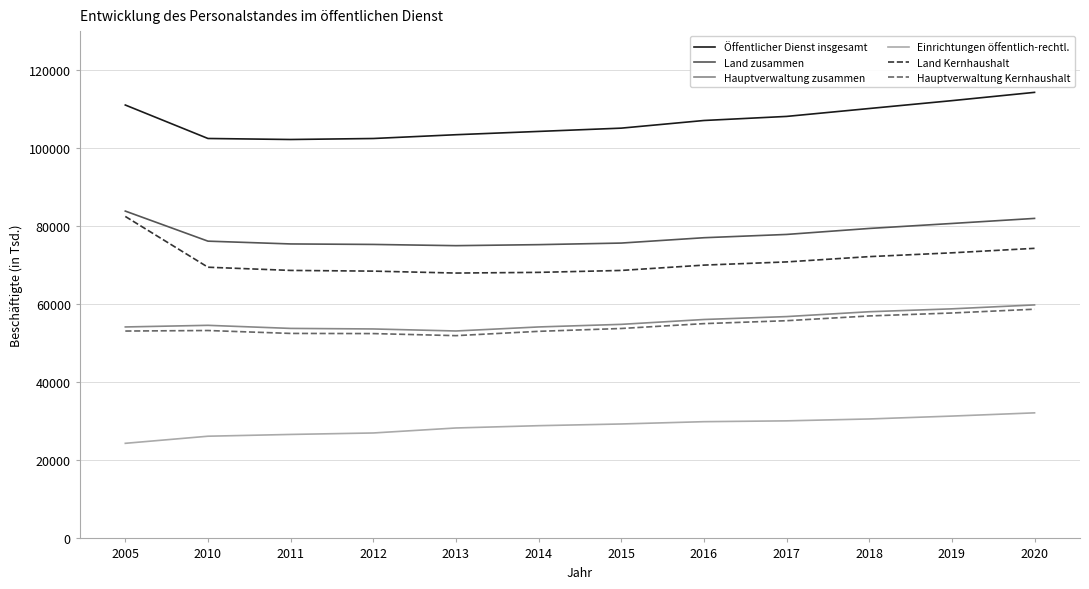

True or false: Hauptverwaltung Kernhaushalt and Öffentlicher Dienst insgesamt intersect in this chart.

False